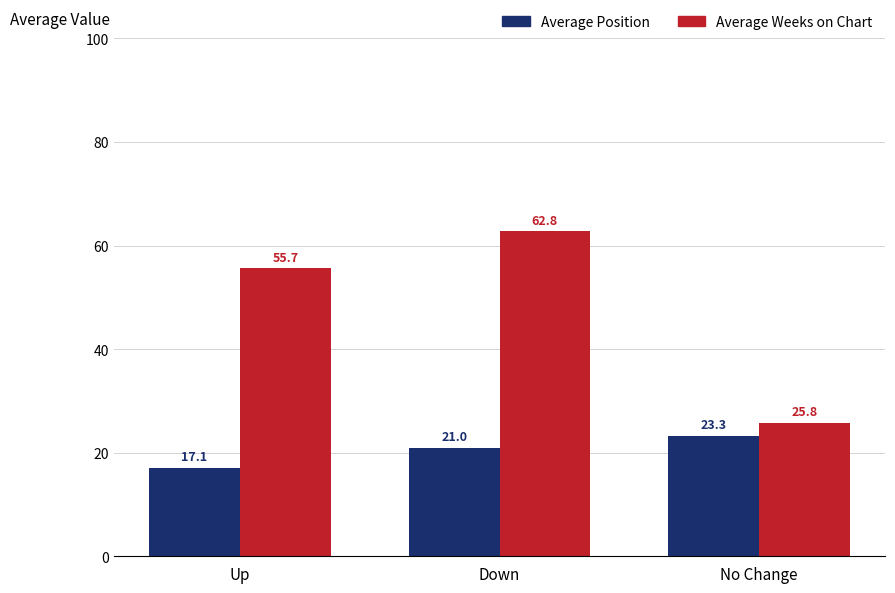

What is the spread (max minus min) of values at Down?

41.8